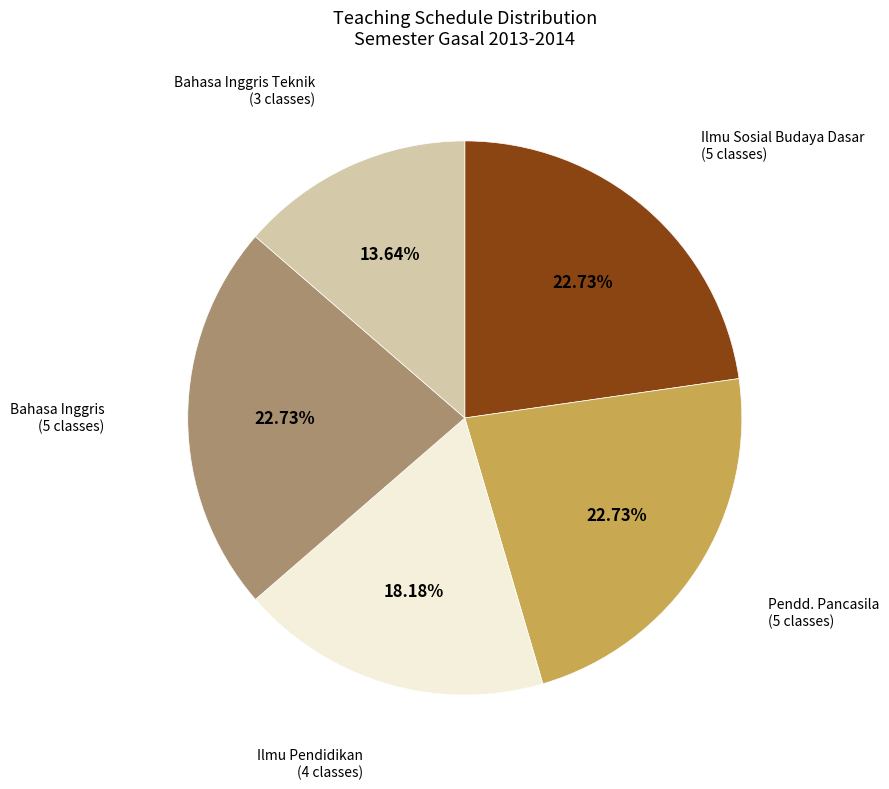

Is the sum of Bahasa Inggris Teknik and Bahasa Inggris greater than half?

No